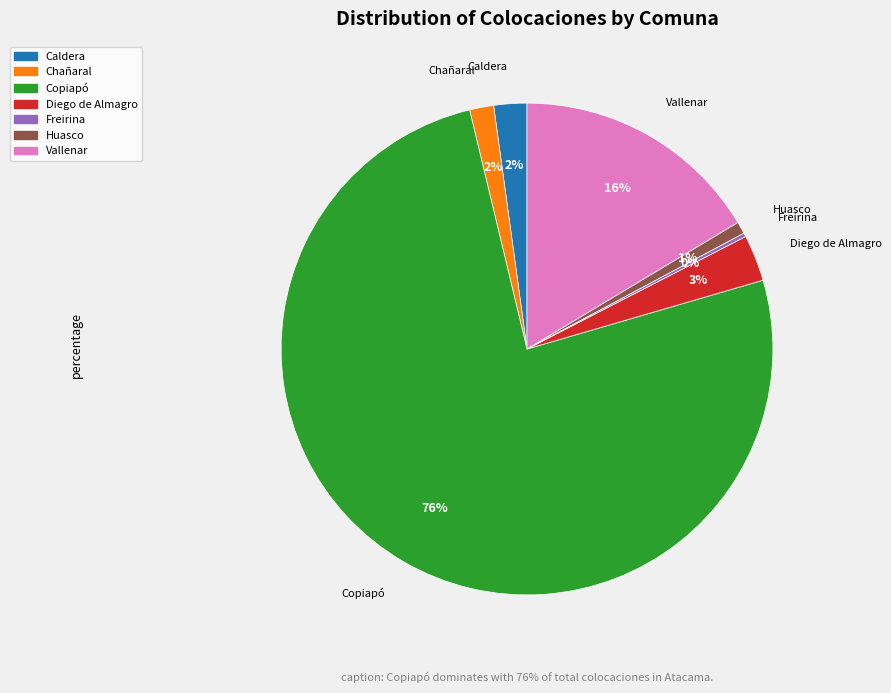

How many segments does this pie chart have?

7